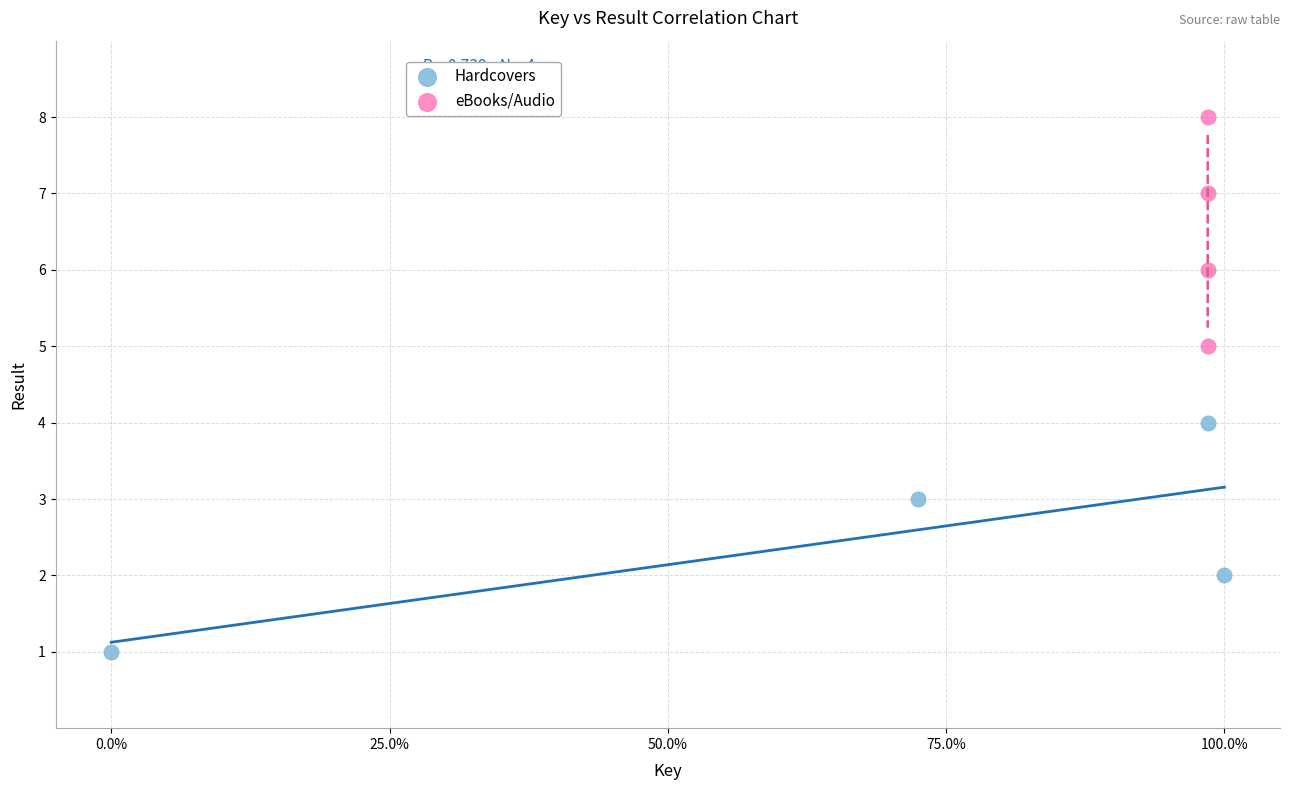

Which series reaches the maximum Y coordinate?

eBooks/Audio